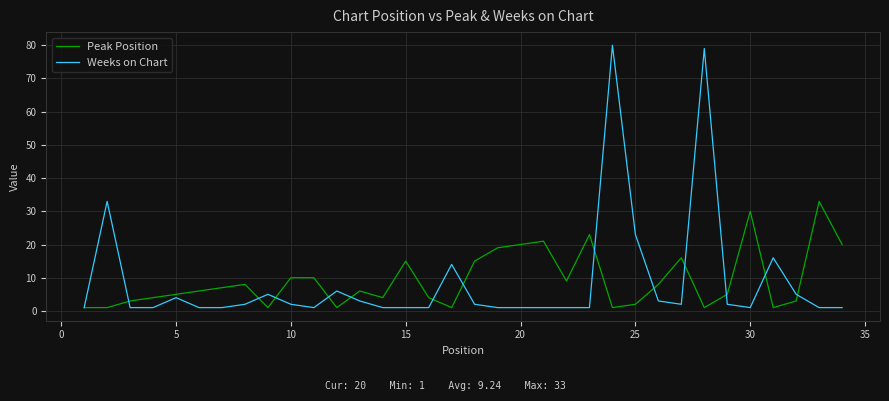

Reading right to left, extract all data points from this chart.

Peak Position: 20	33	3	1	30	5	1	16	8	2	1	23	9	21	20	19	15	1	4	15	4	6	1	10	10	1	8	7	6	5	4	3	1	1
Weeks on Chart: 1	1	5	16	1	2	79	2	3	23	80	1	1	1	1	1	2	14	1	1	1	3	6	1	2	5	2	1	1	4	1	1	33	1